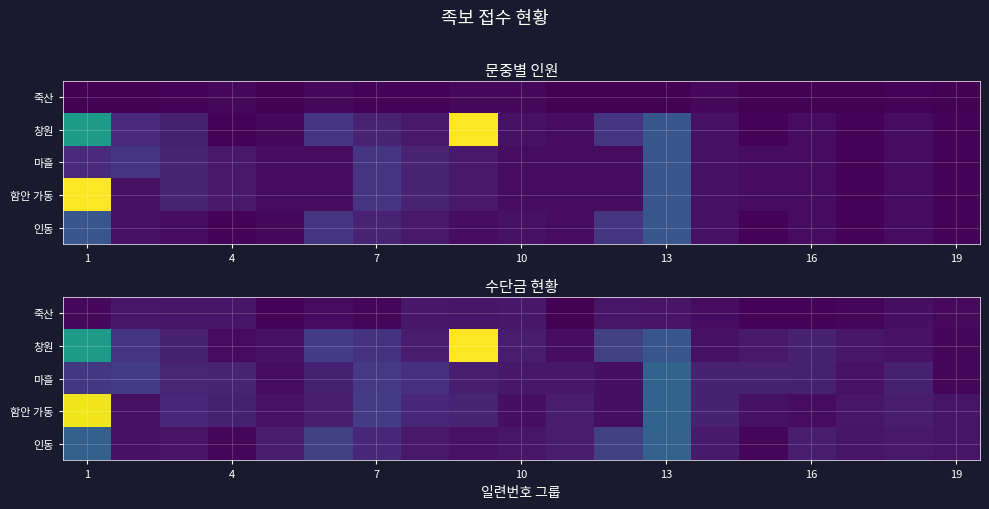

What is the sum of the 죽산 values at 7 and 19?

5.0